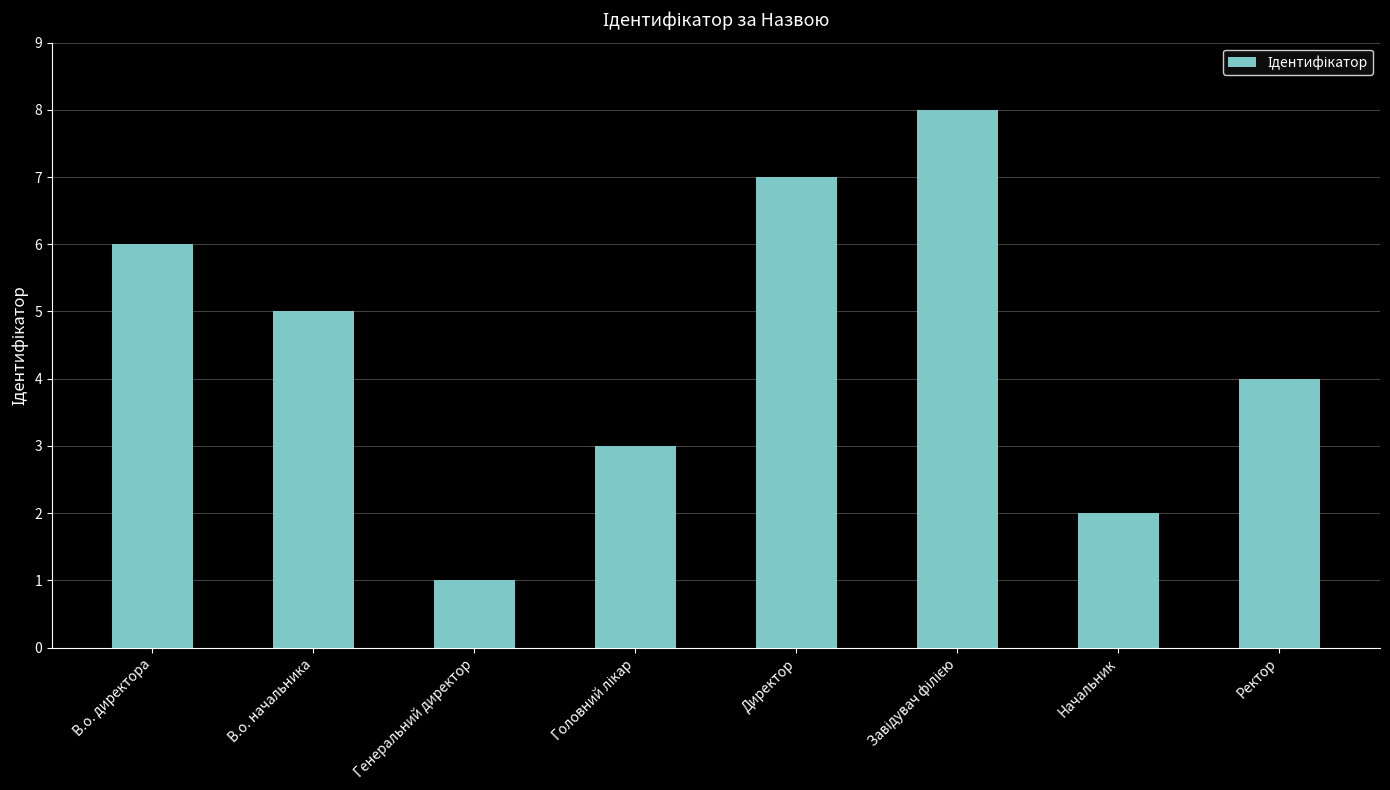

What is the difference between the maximum and minimum values?

7